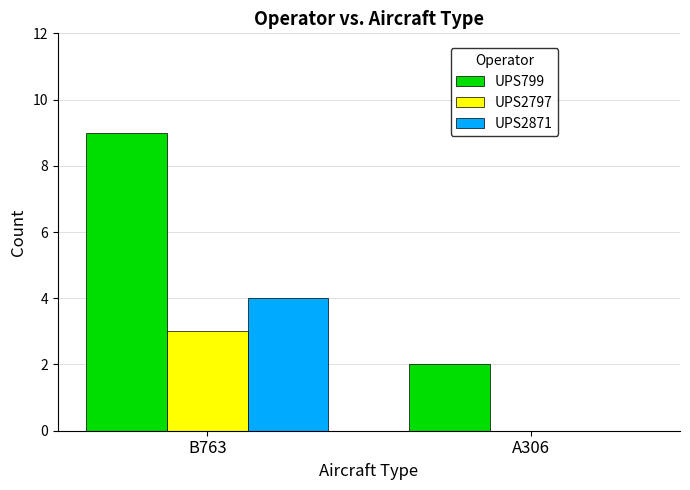

Count the number of categories in the chart.

2